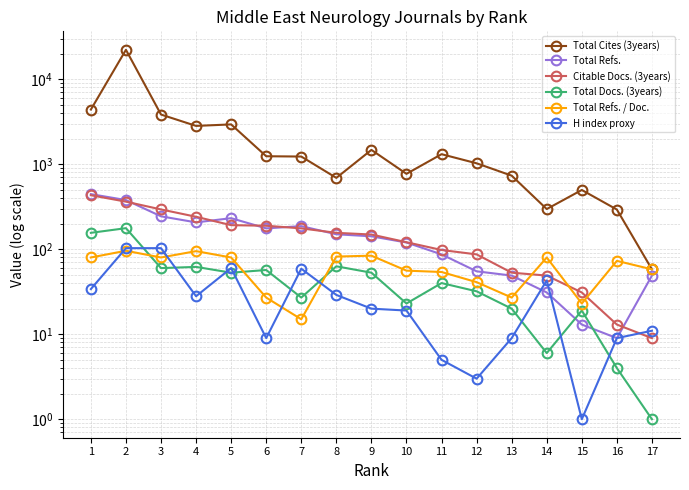

What is the sum of the H index proxy values at 17 and 8?

40